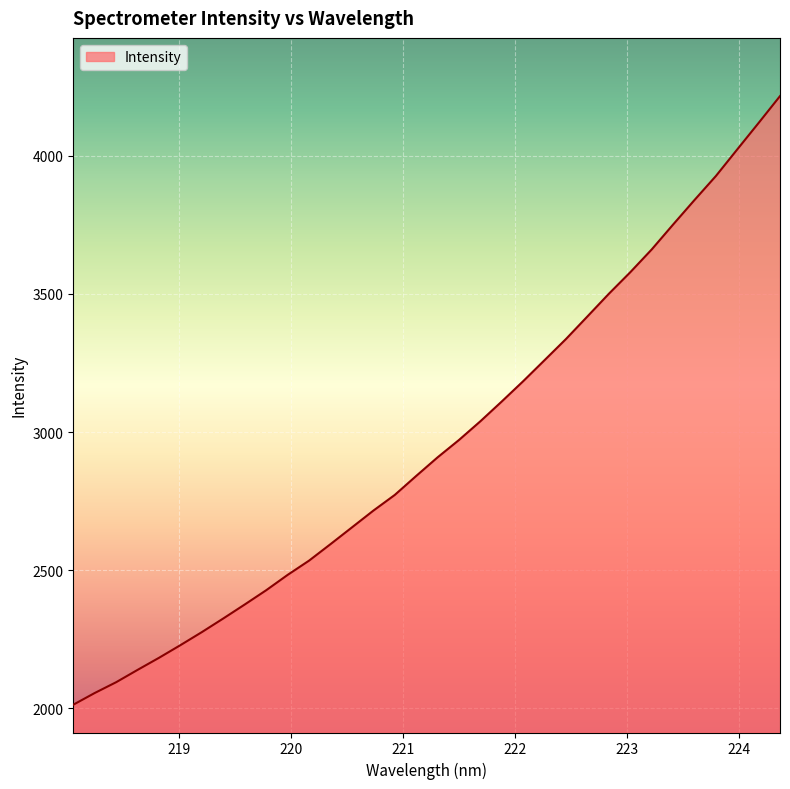

What is the difference between the maximum and second lowest values?

2161.7